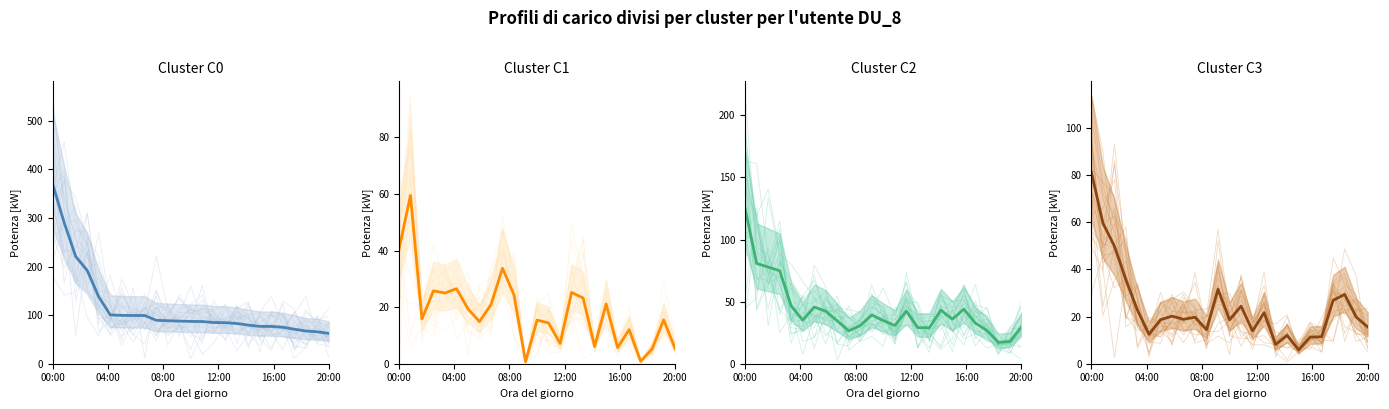

What are all the series names shown in the legend?

Cluster C0, Cluster C1, Cluster C2, Cluster C3